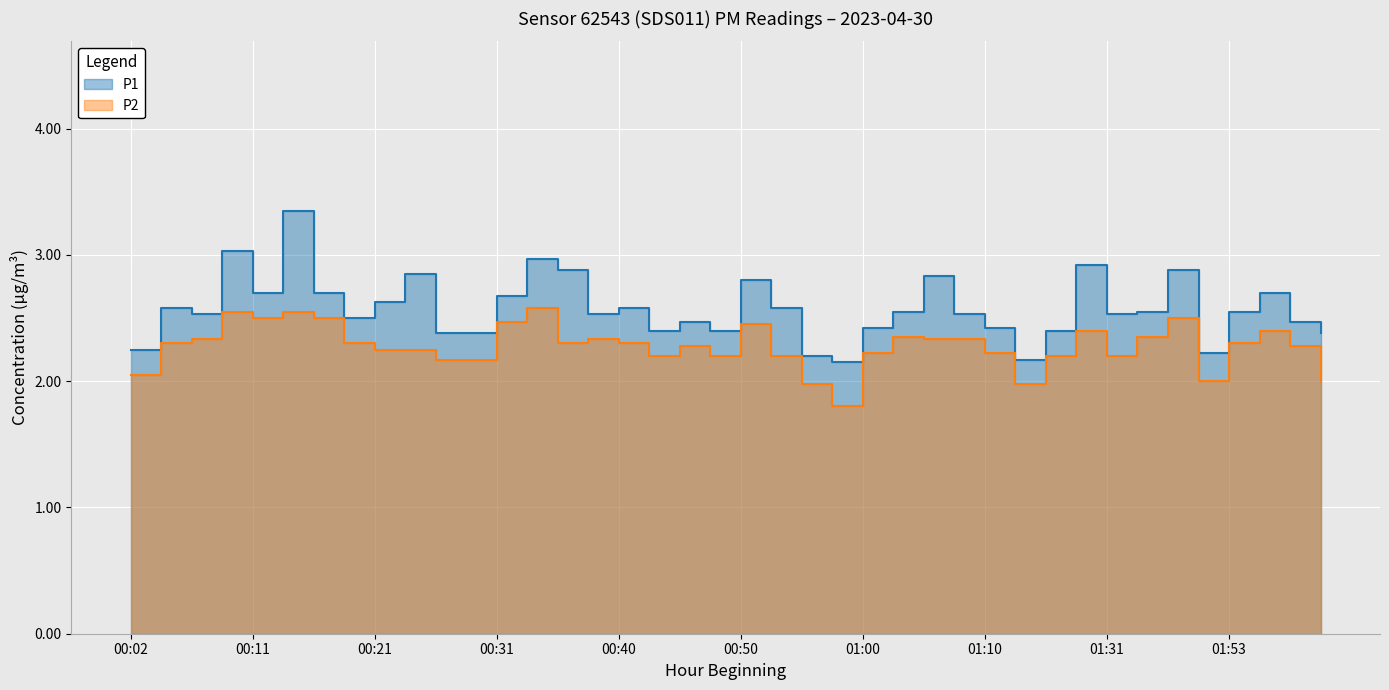

Between 00:23 and 01:02, which is larger?

00:23